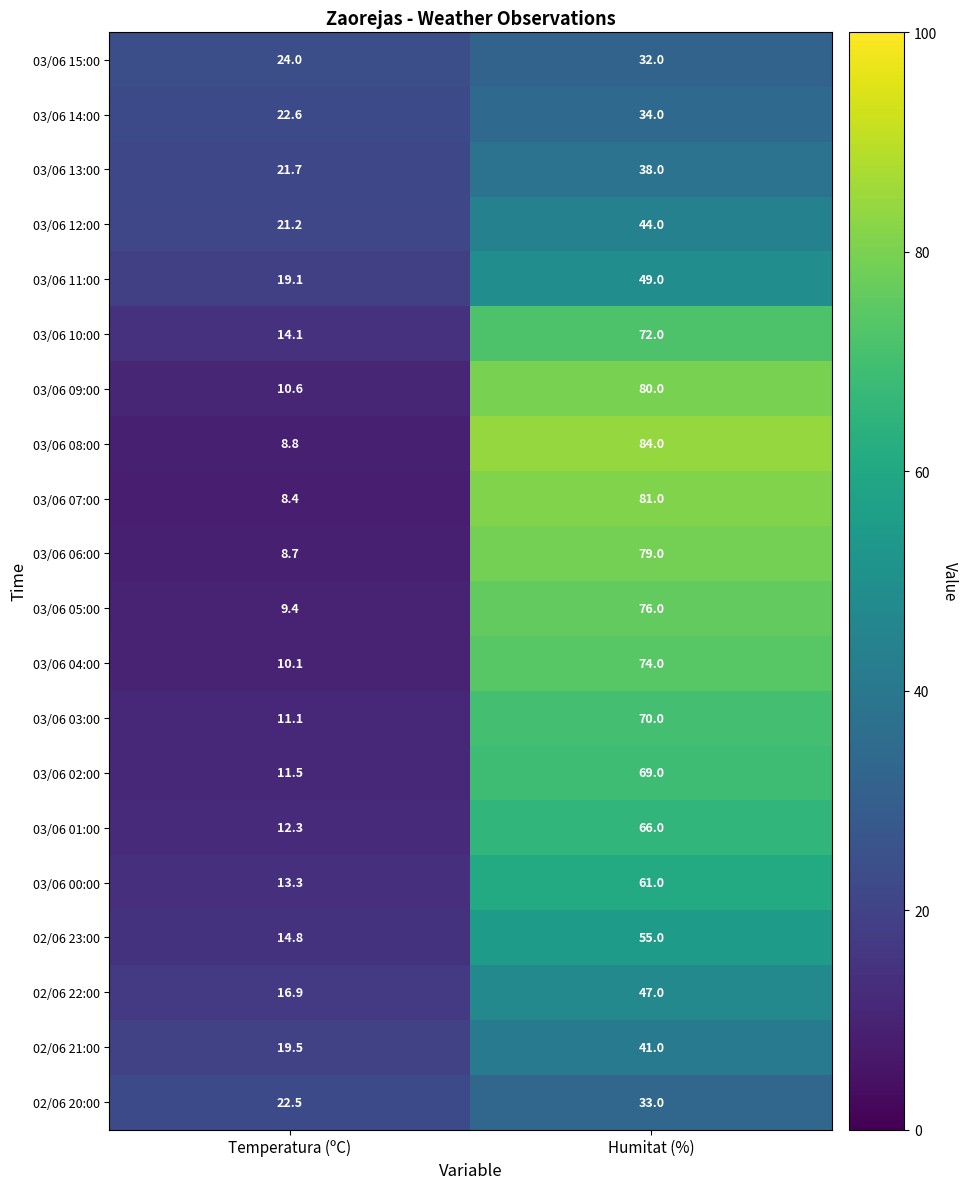

At which category is the sum across all series the highest?

Humitat (%)